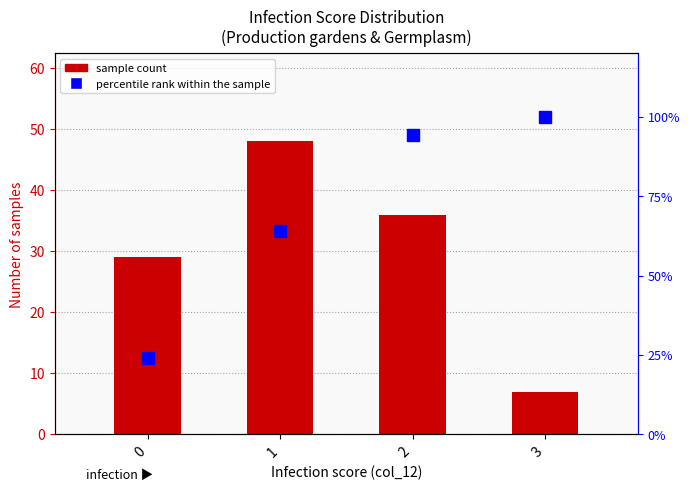

Which series has the largest range (max minus min)?

percentile rank within the sample